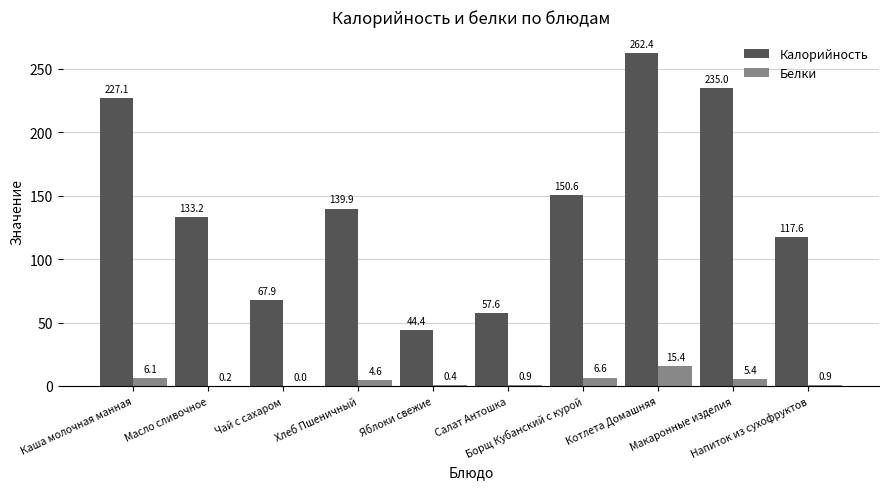

What is the sum of all Белки values?

40.5